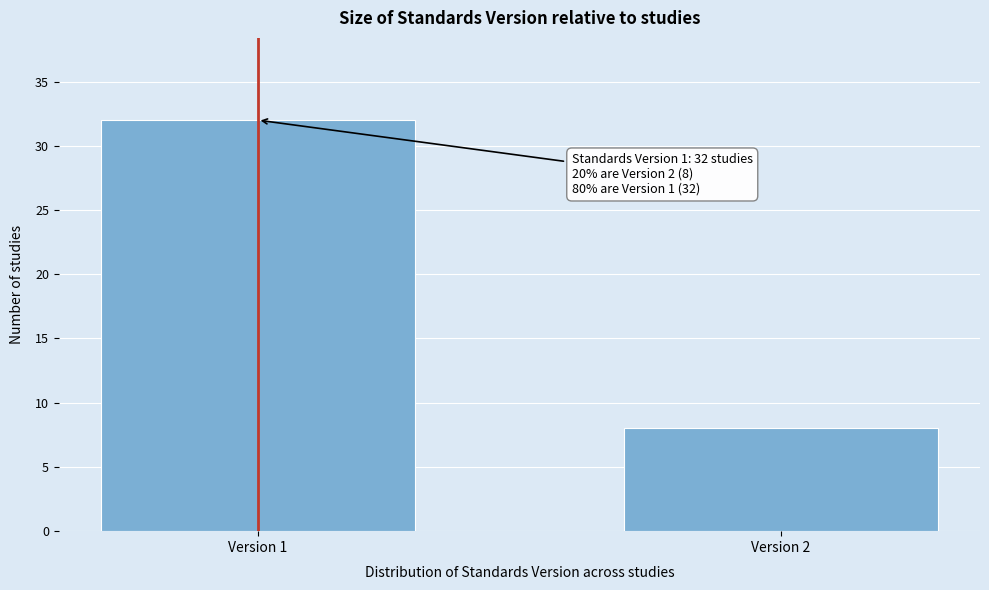

Reading right to left, transcribe all the data shown in this chart.

Version 2=8	Version 1=32